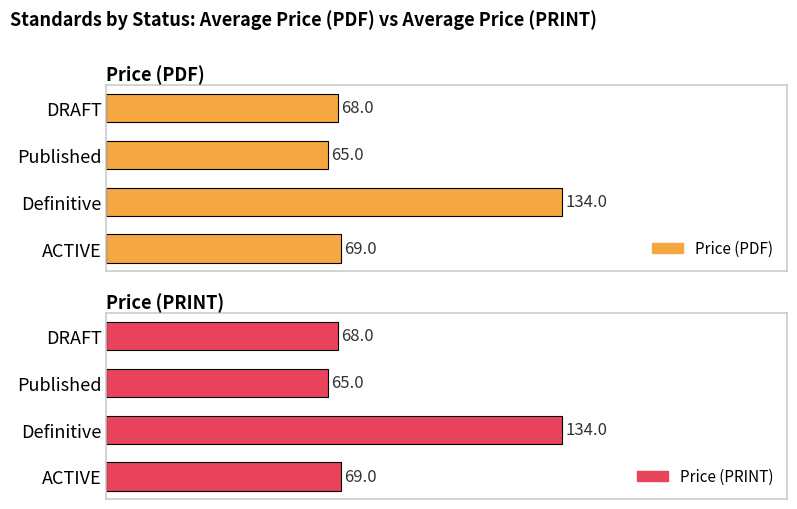

What is the sum of all Price (PDF) values?

336.0